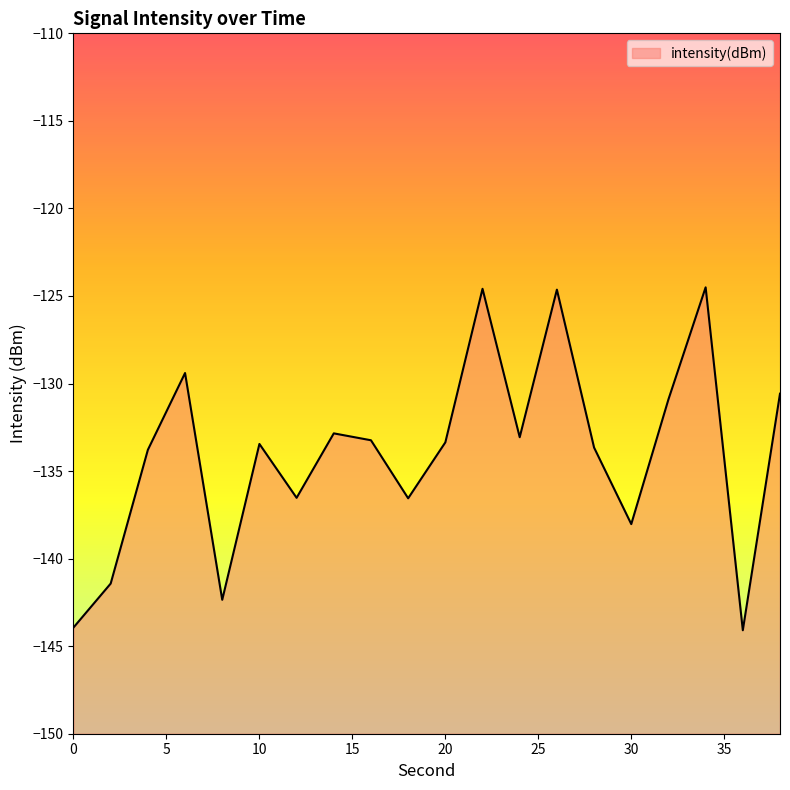

Count the number of categories in the chart.

20